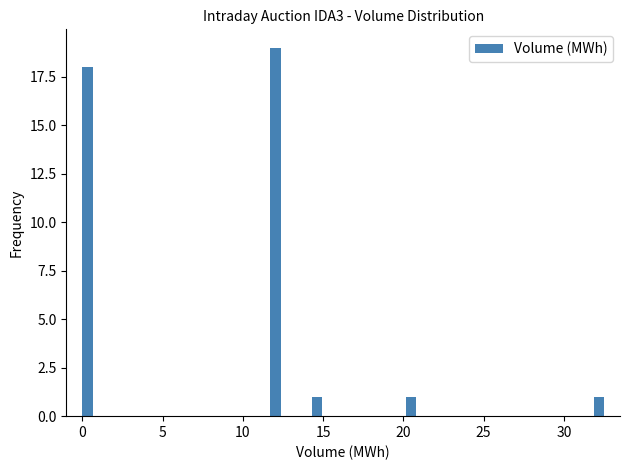

Read against the x-axis, roughly where is the centre of the tallest bar?

12.0